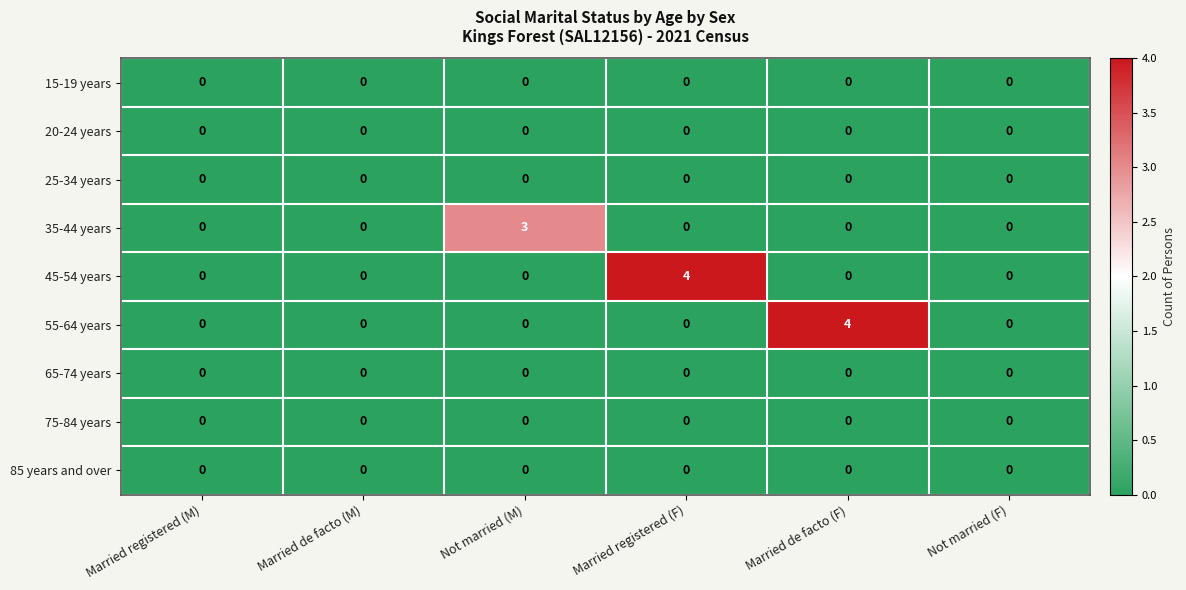

How many categories are shown in the chart?

6